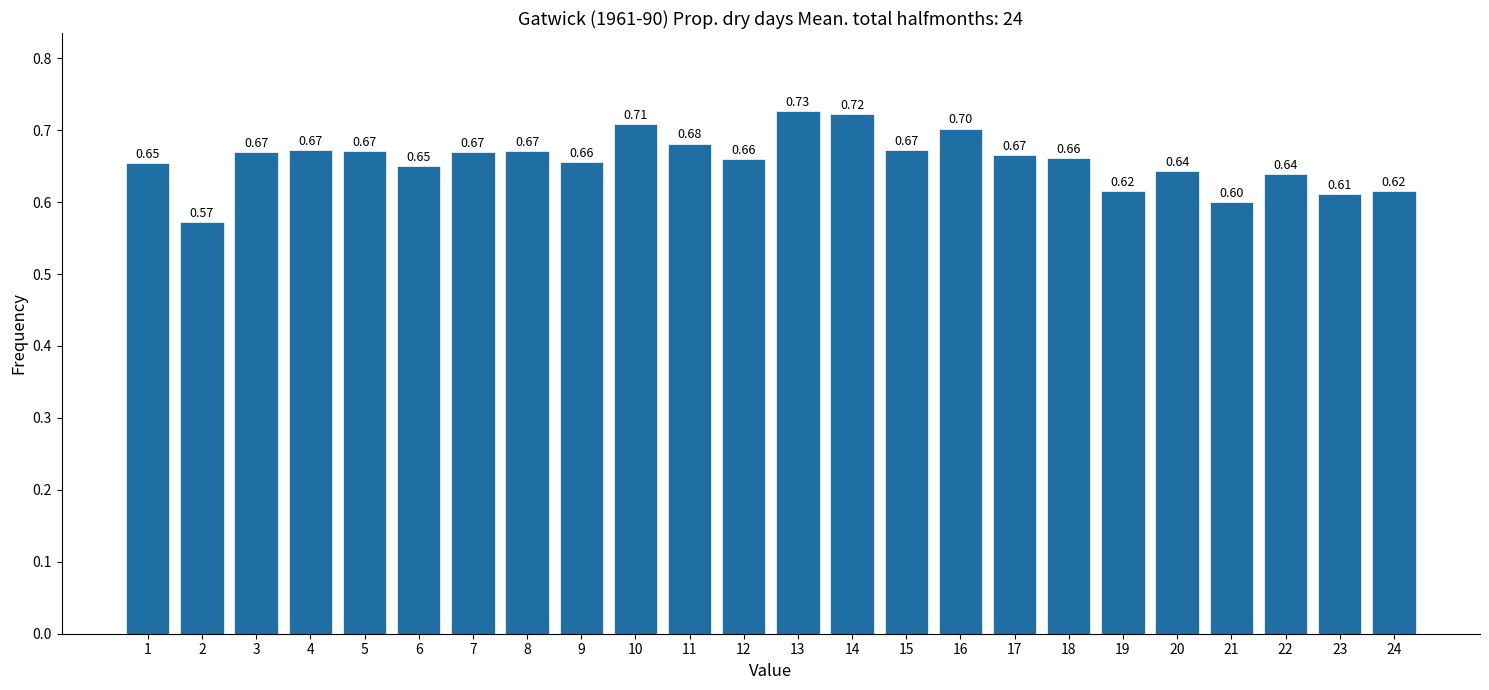

Between 13 and 10, which is larger?

13